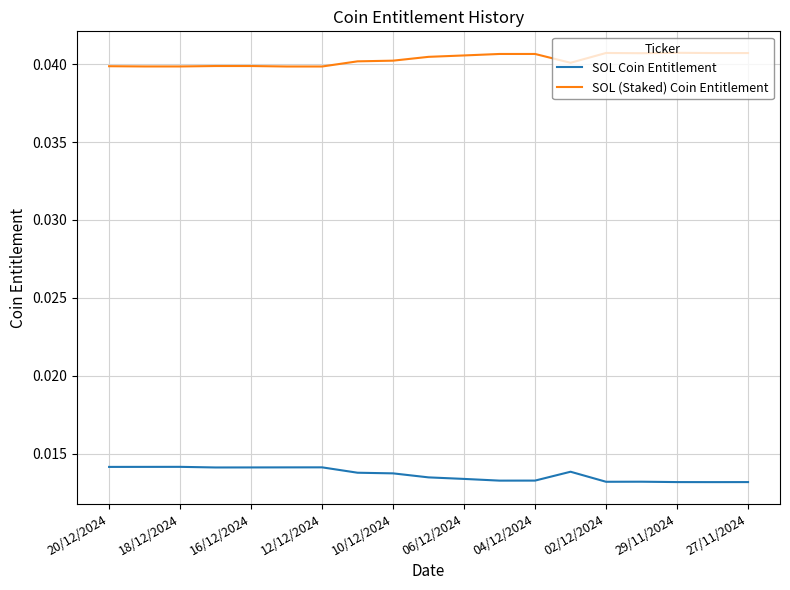

Count the SOL Coin Entitlement values in the range 0 to 1.

19